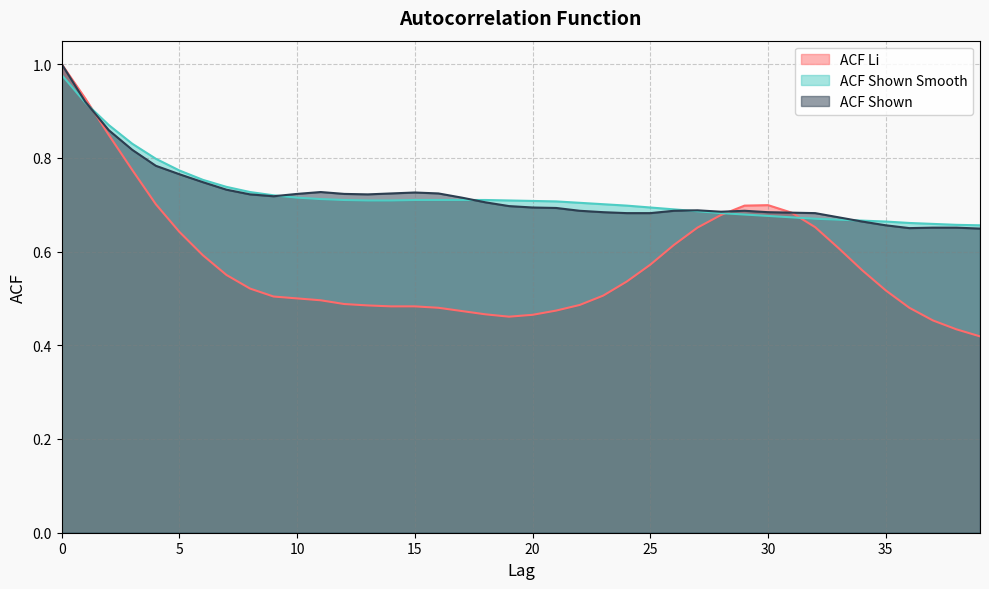

How many acf_li values are between 0 and 1?

40